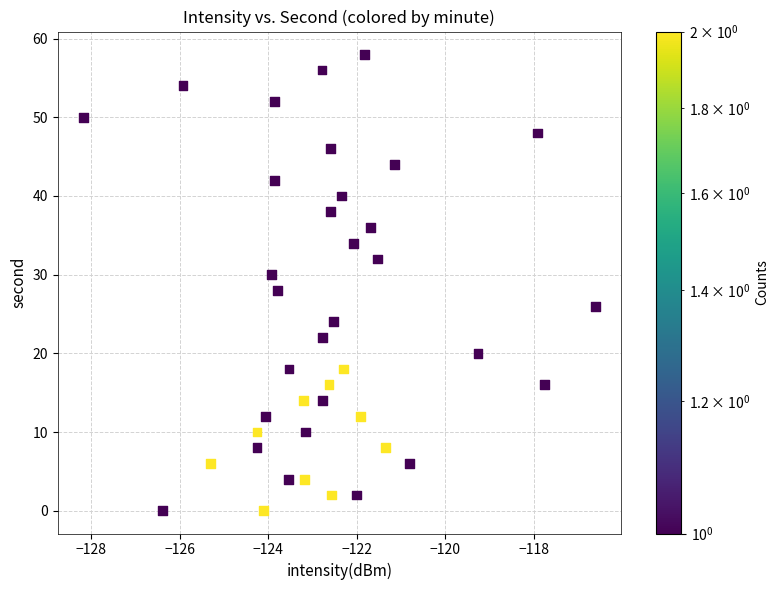

What is the range of Y values (max minus min)?

58